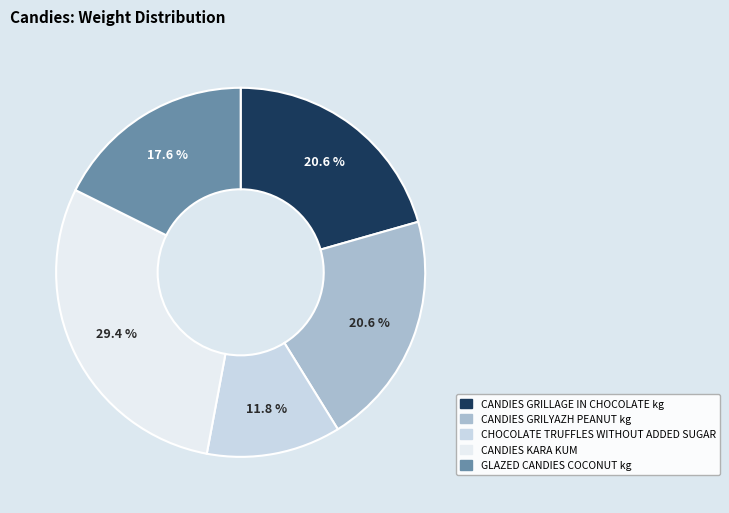

To the nearest percent, what is the difference between the CANDIES GRILYAZH PEANUT kg and GLAZED CANDIES COCONUT kg slice percentages?

3%